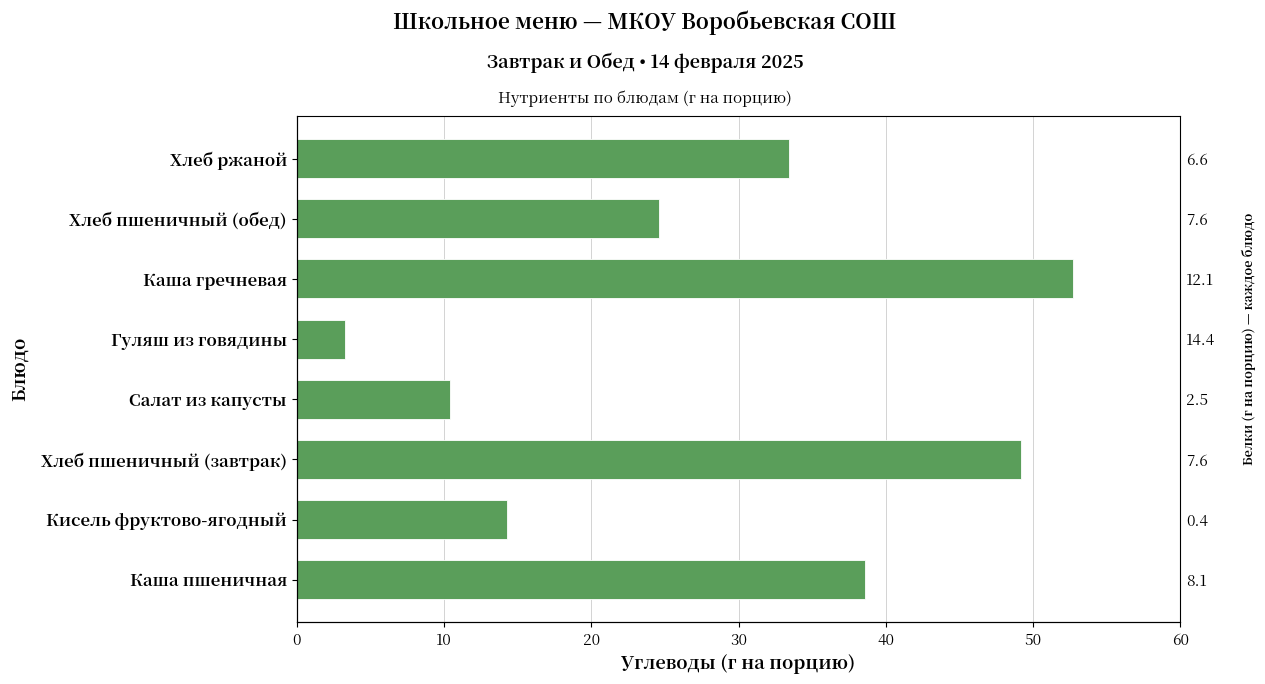

What is the minimum value shown in the chart?

3.3